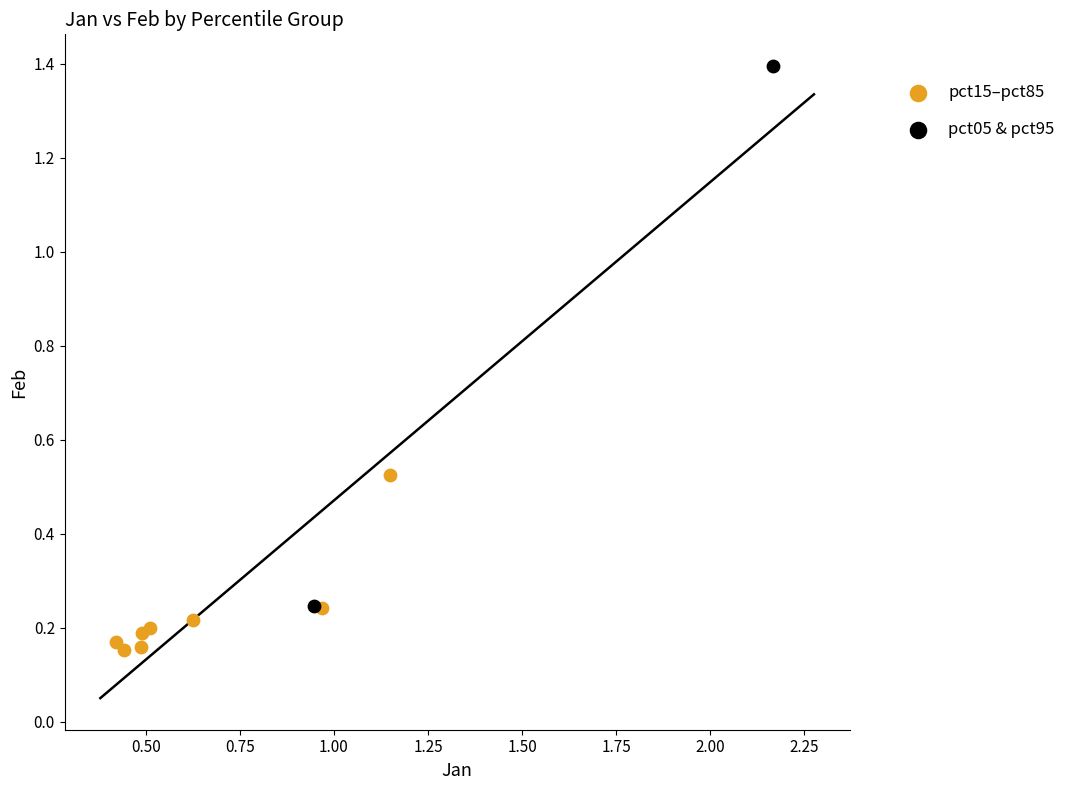

Which series has the widest spread of Y values?

pct05 & pct95